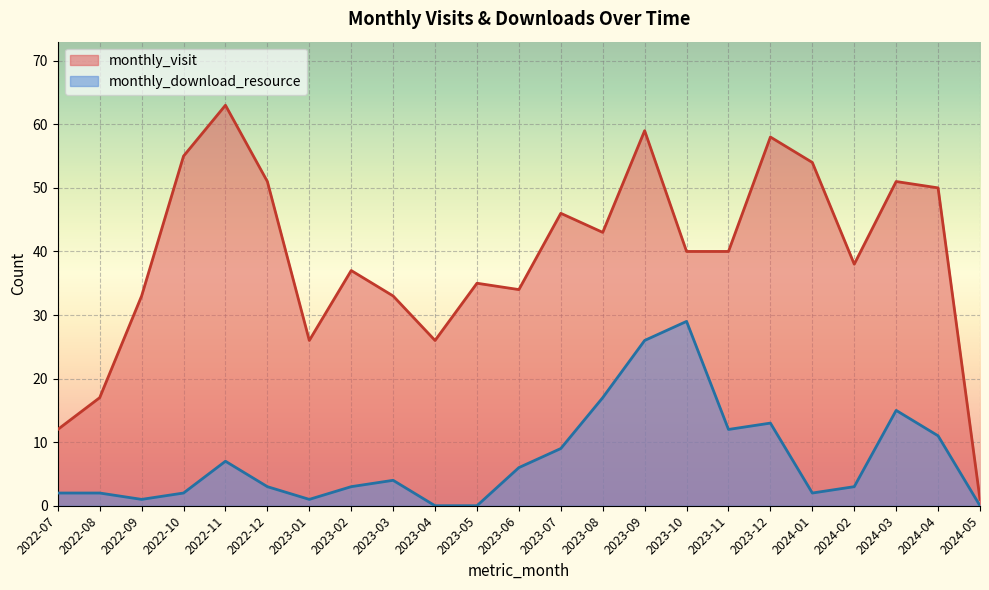

At which category does monthly_download_resource reach its first local valley?

2022-09